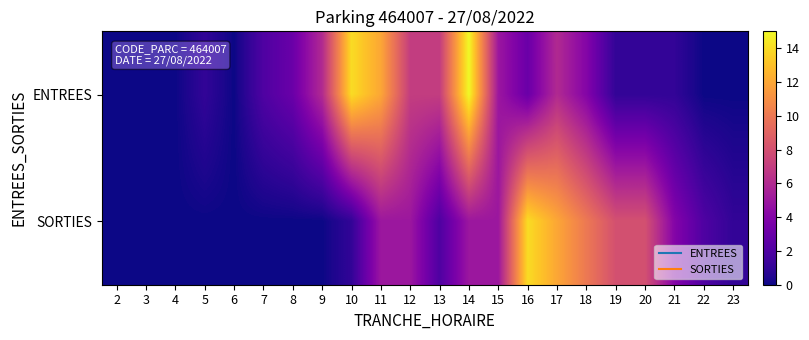

At how many categories does at least one series exceed 4?

12